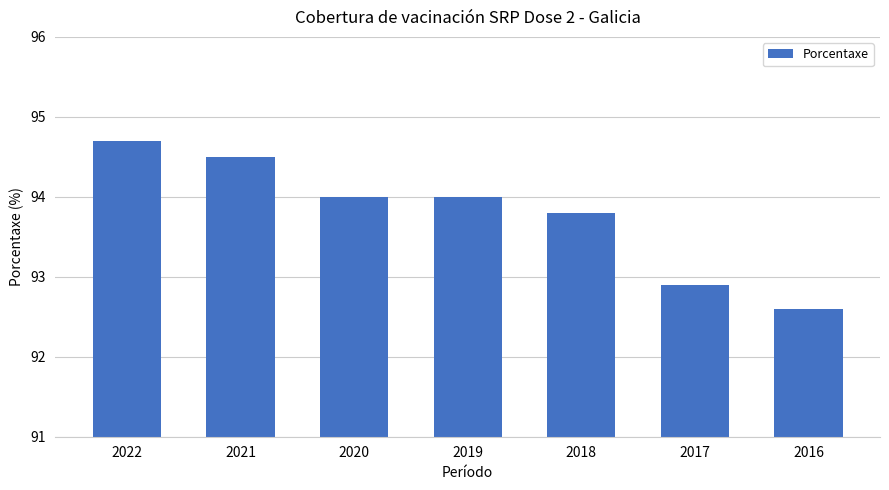

Are the bars horizontal?

No